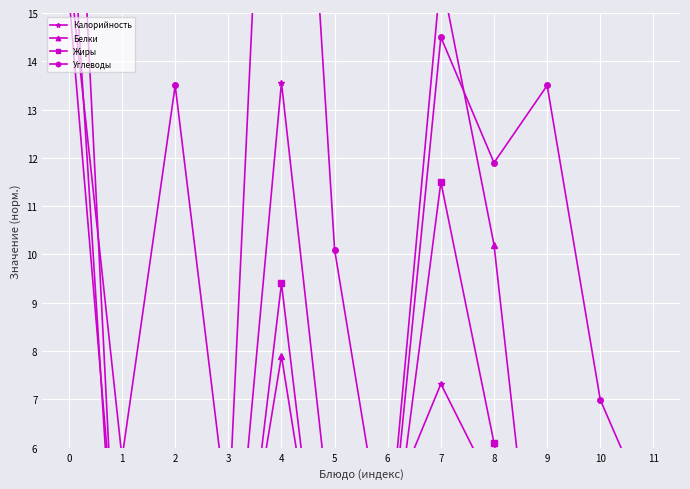

Read the Калорийность value at 5.

3.7